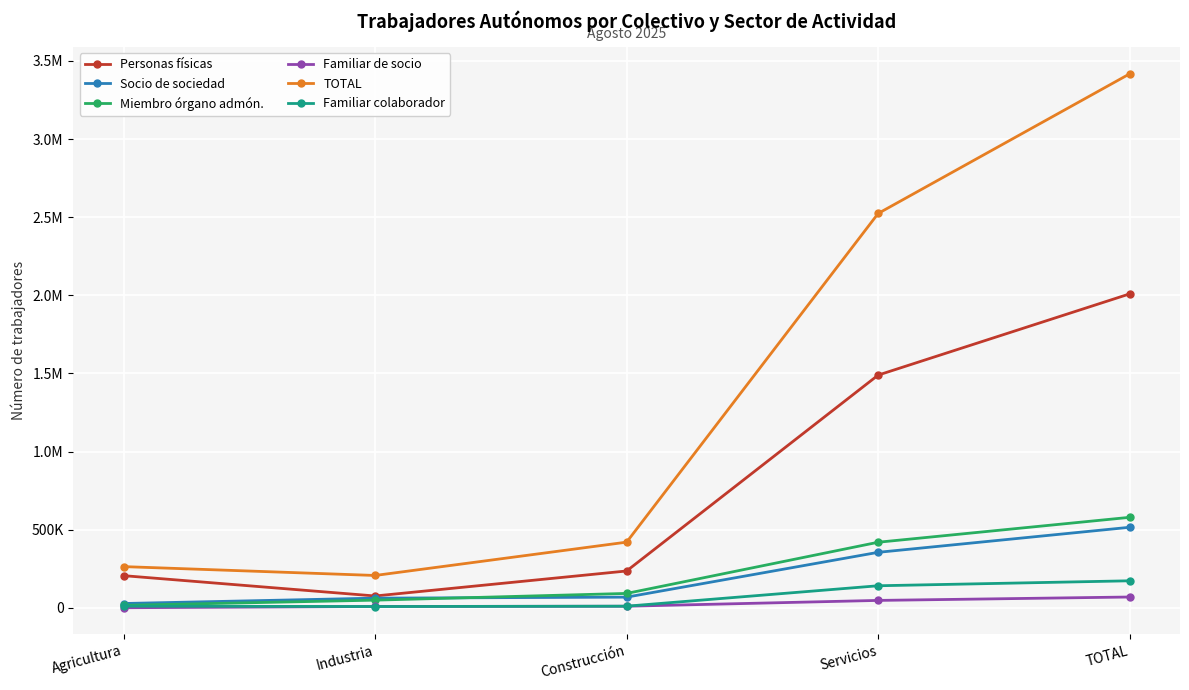

What is the minimum value for Familiar colaborador?

9053